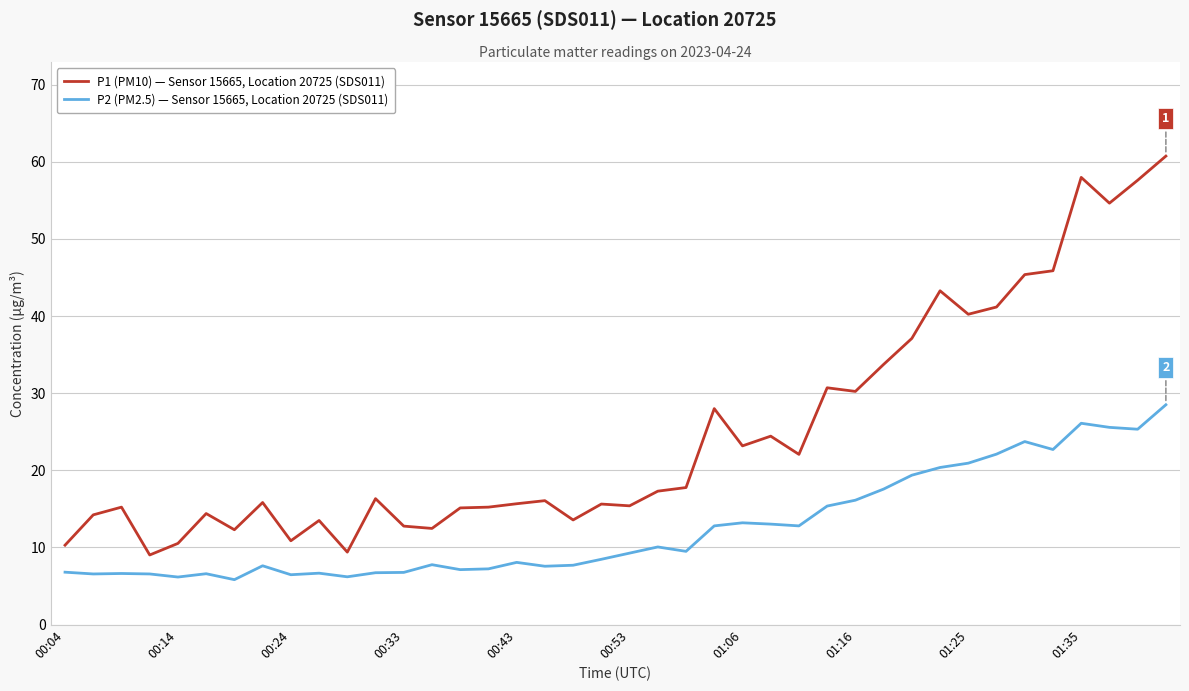

What is the highest value of the P1 (PM10) — Sensor 15665, Location 20725 (SDS011) series?

60.7